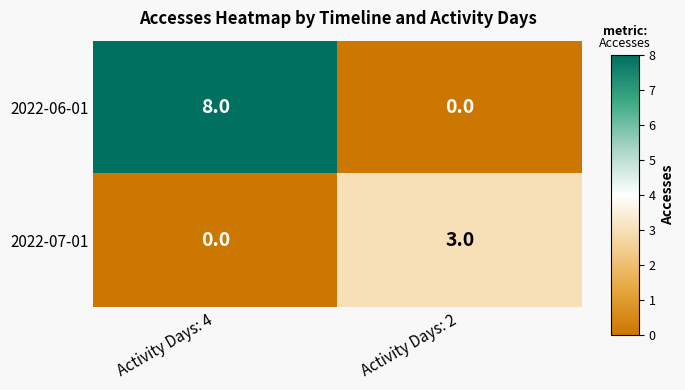

How many positive values does the 2022-07-01 series have?

1